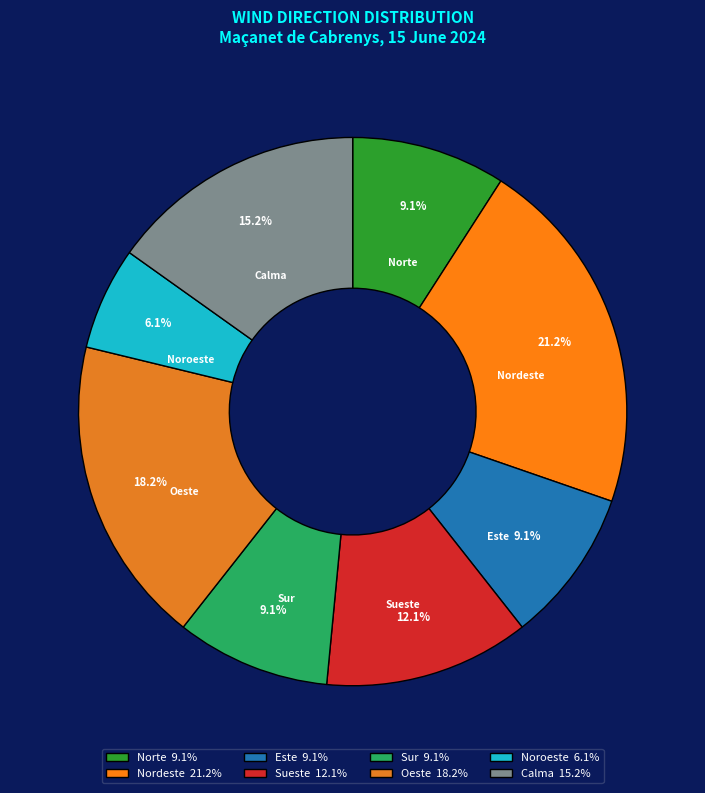

Which slice is the smallest?

Noroeste